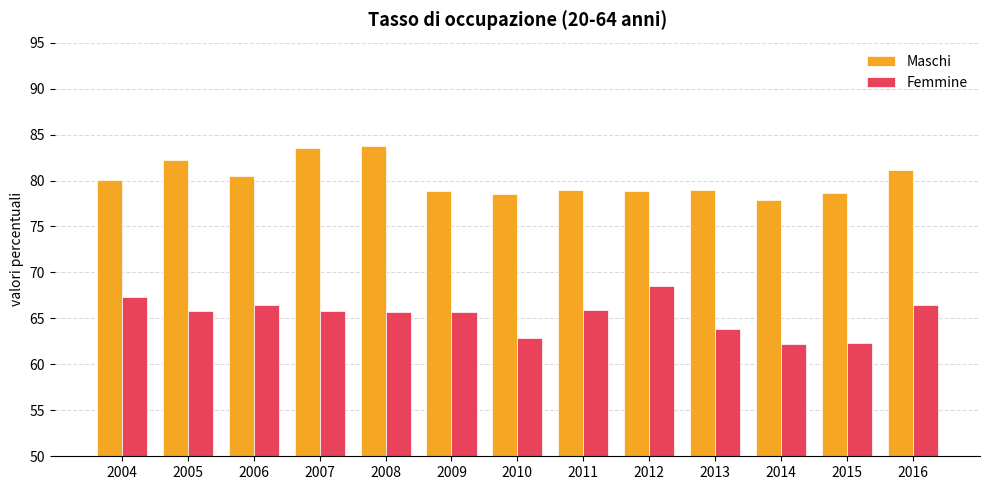

Which series has the largest total across all categories?

Maschi